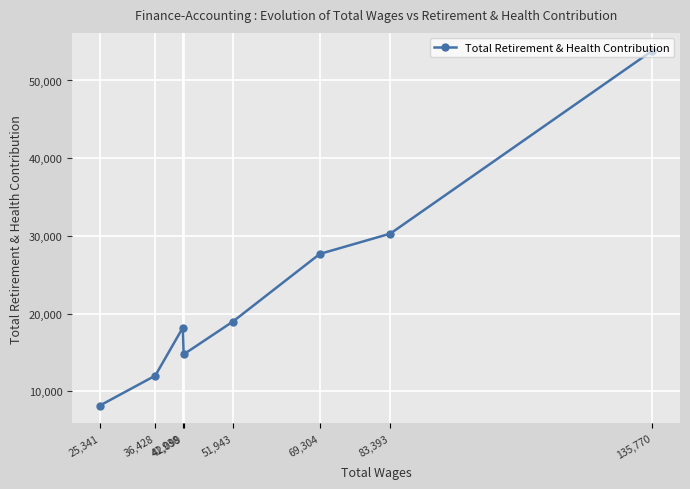

What is the label of the 5th point from the right?

42,099